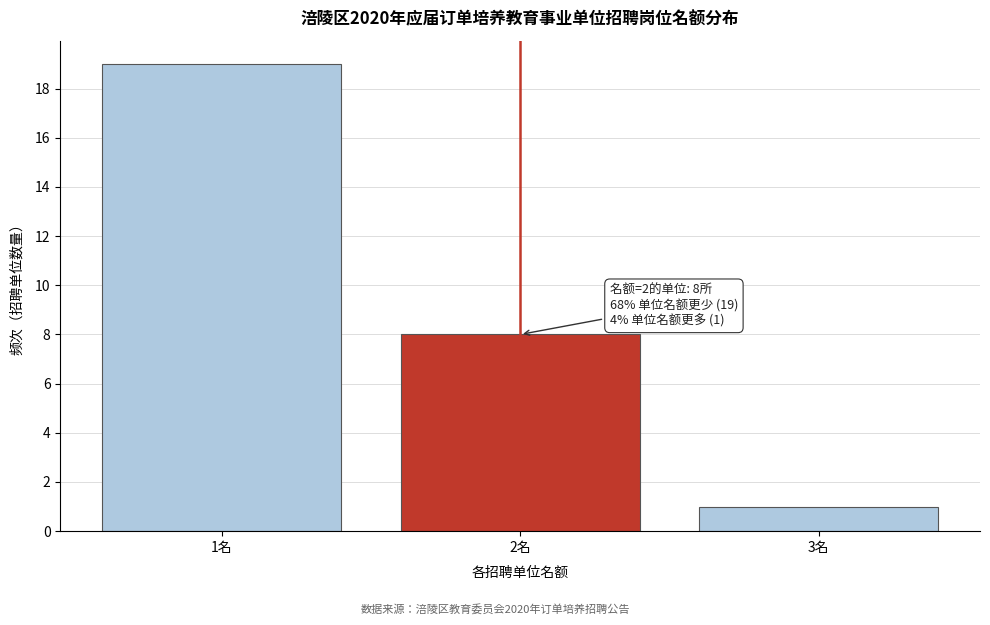

Over which range of the x-axis is the bar tallest?

0.5 to 1.5